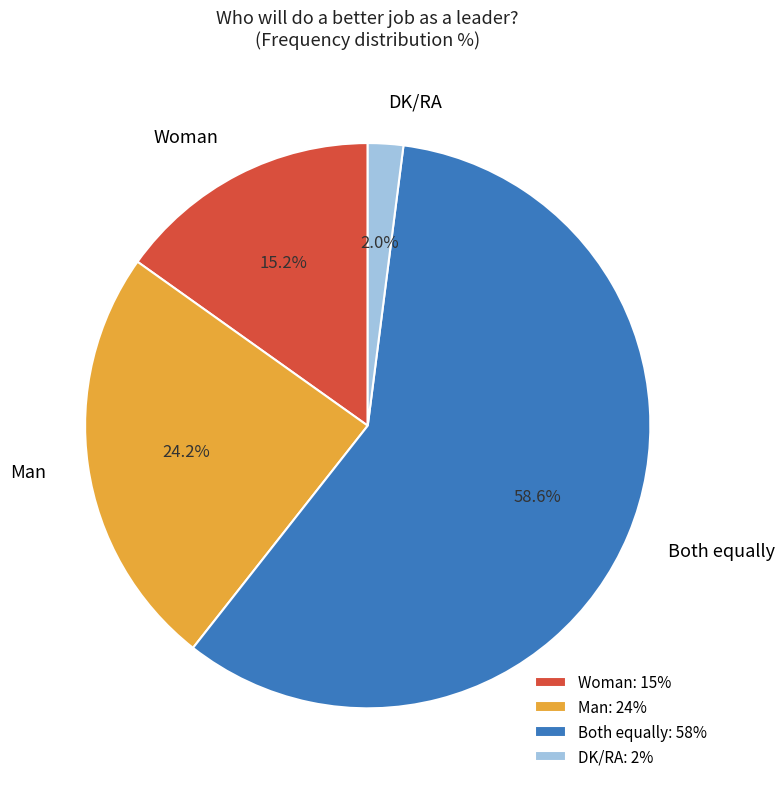

Combined, do Man and Both equally account for over 50%?

Yes